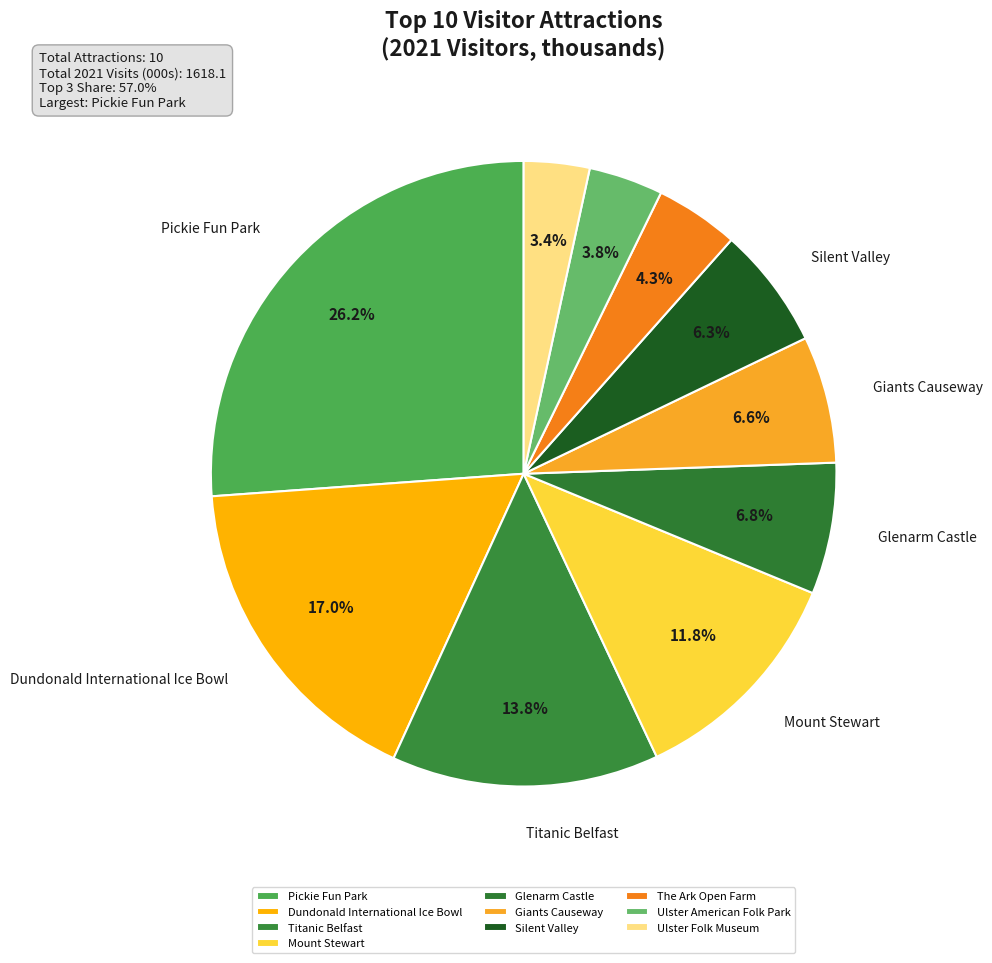

Rank the categories by value from lowest to highest.

Ulster Folk Museum, Ulster American Folk Park, The Ark Open Farm, Silent Valley, Giants Causeway, Glenarm Castle, Mount Stewart, Titanic Belfast, Dundonald International Ice Bowl, Pickie Fun Park